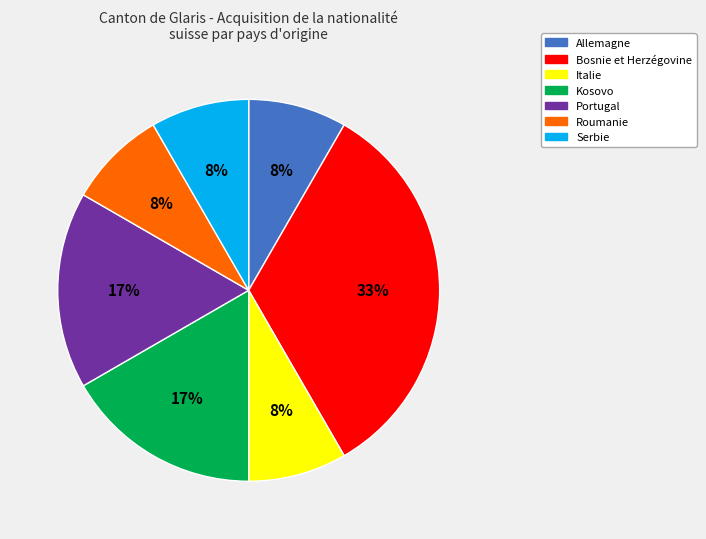

What percentage is the Allemagne slice, to the nearest percent?

8%